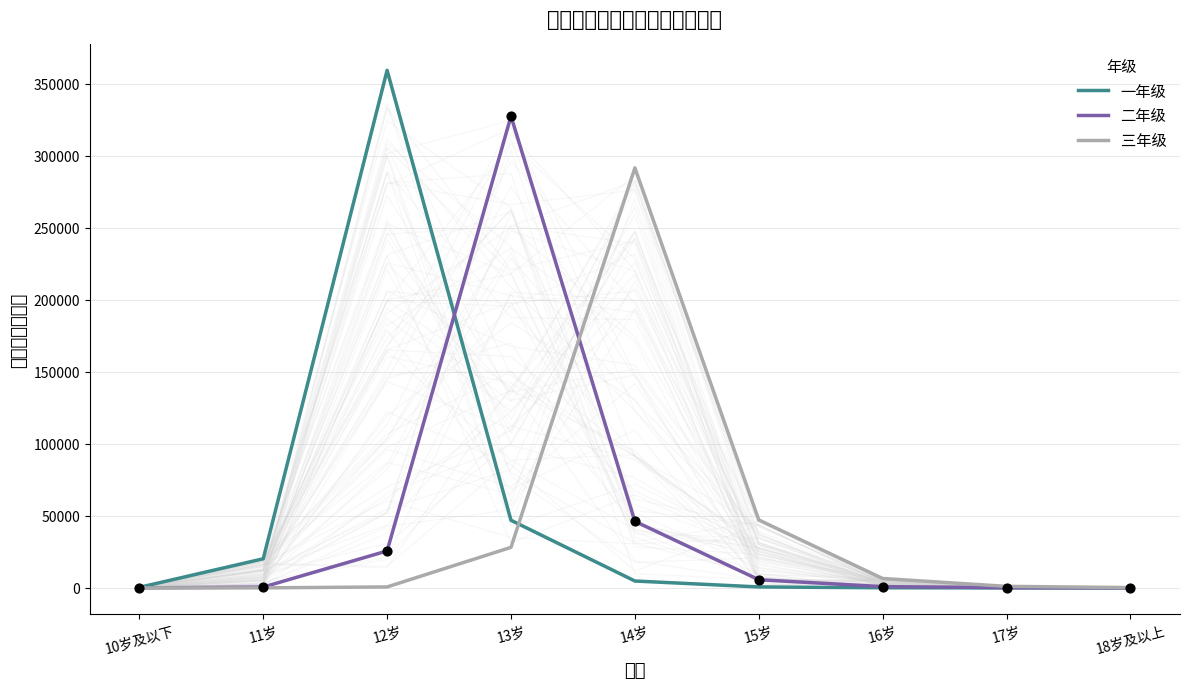

Which series has the widest spread of Y values?

一年级